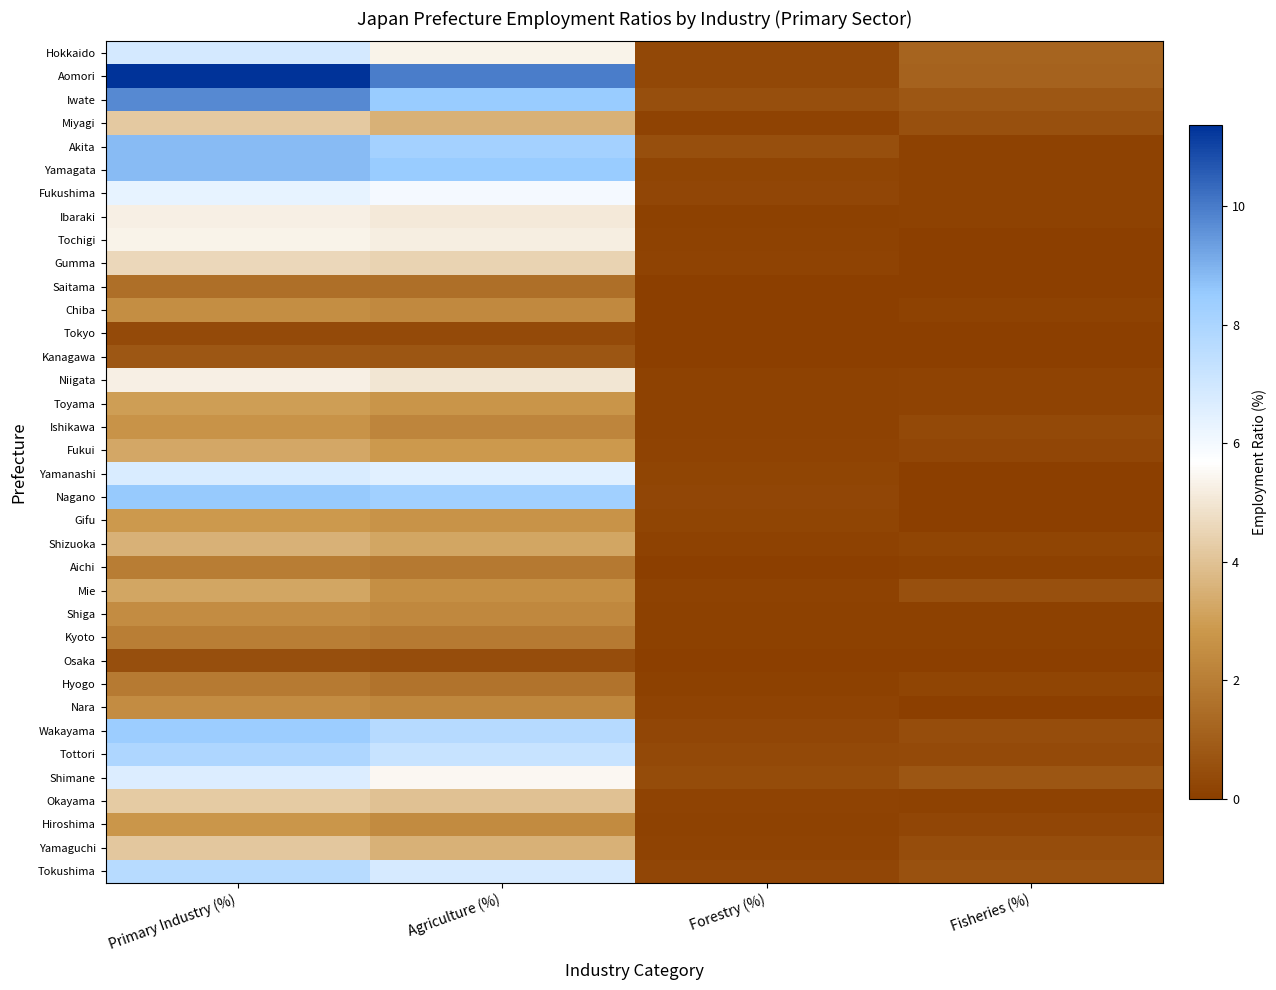

At which category is the sum across all series the highest?

Primary Industry (%)